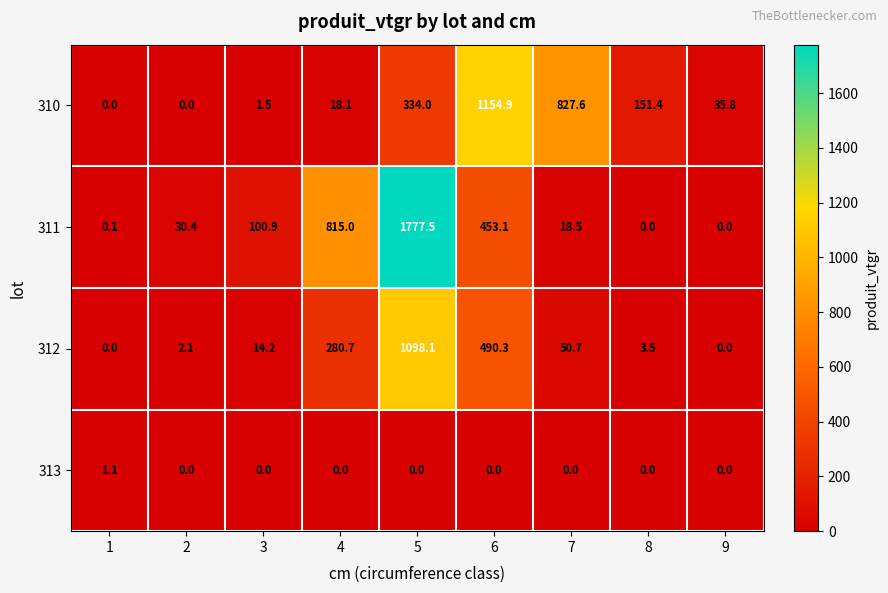

Rank the series by their average value, from highest to lowest.

311, 310, 312, 313